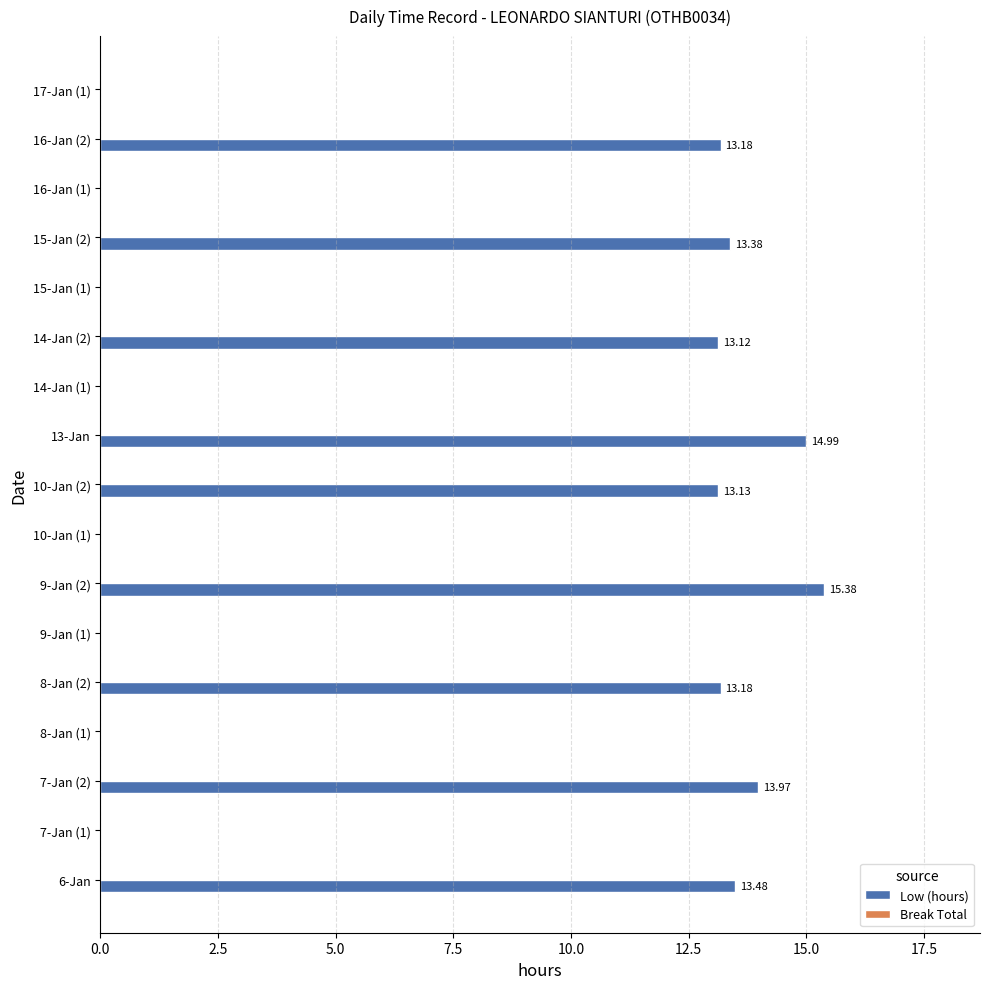

What is the change in value from 6-Jan to 9-Jan (1)?

-13.5